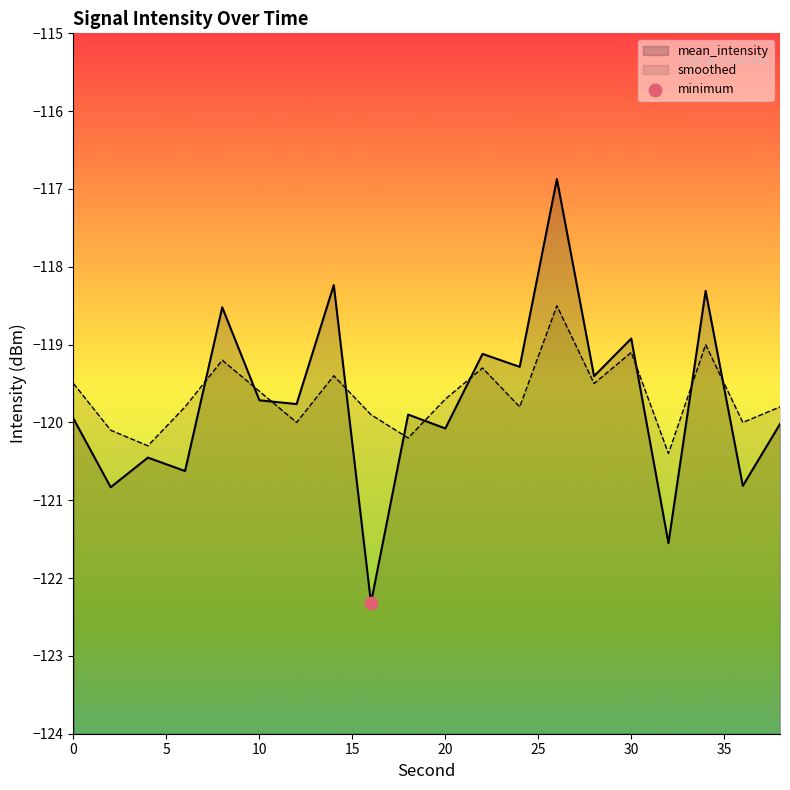

Which series has the largest total across all categories?

smoothed